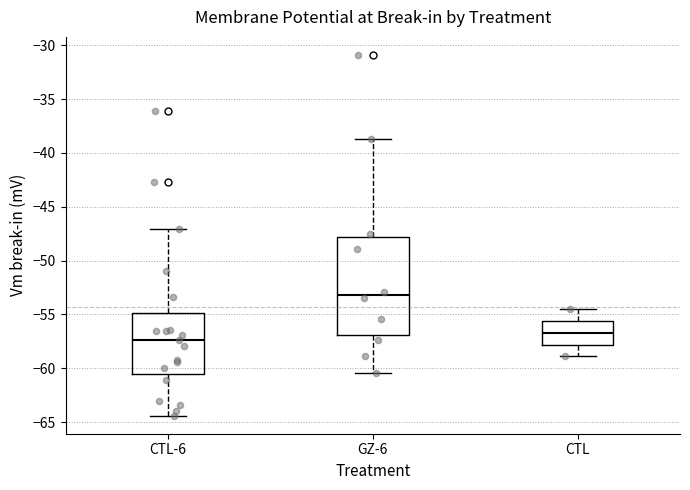

Which box's median line is the lowest?

CTL-6